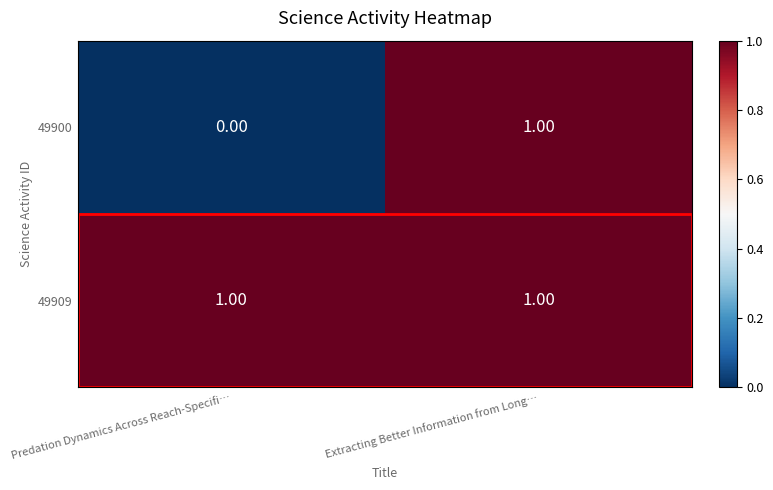

Rank the series by their average value, from lowest to highest.

49900, 49909